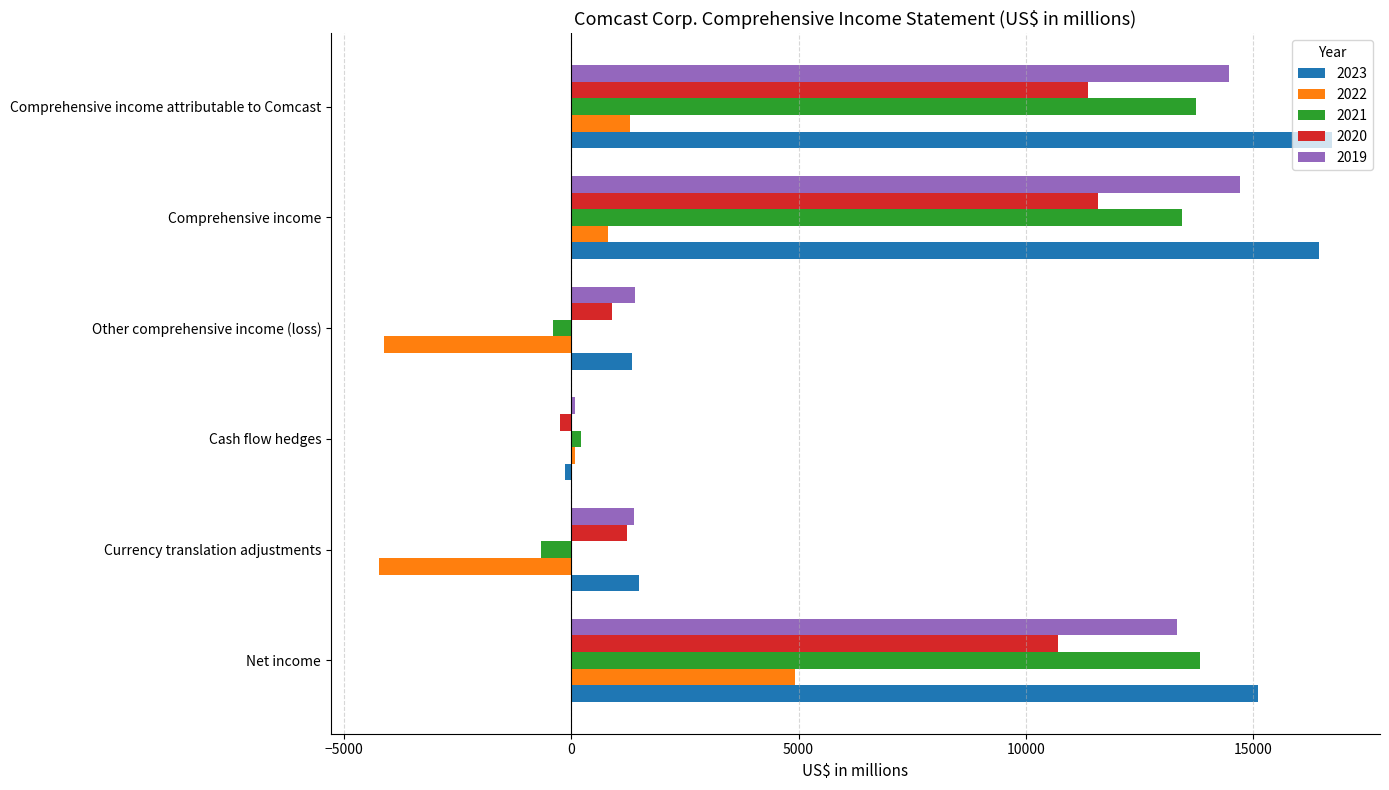

Is it true that 2020 equals 2406 at Comprehensive income?

False